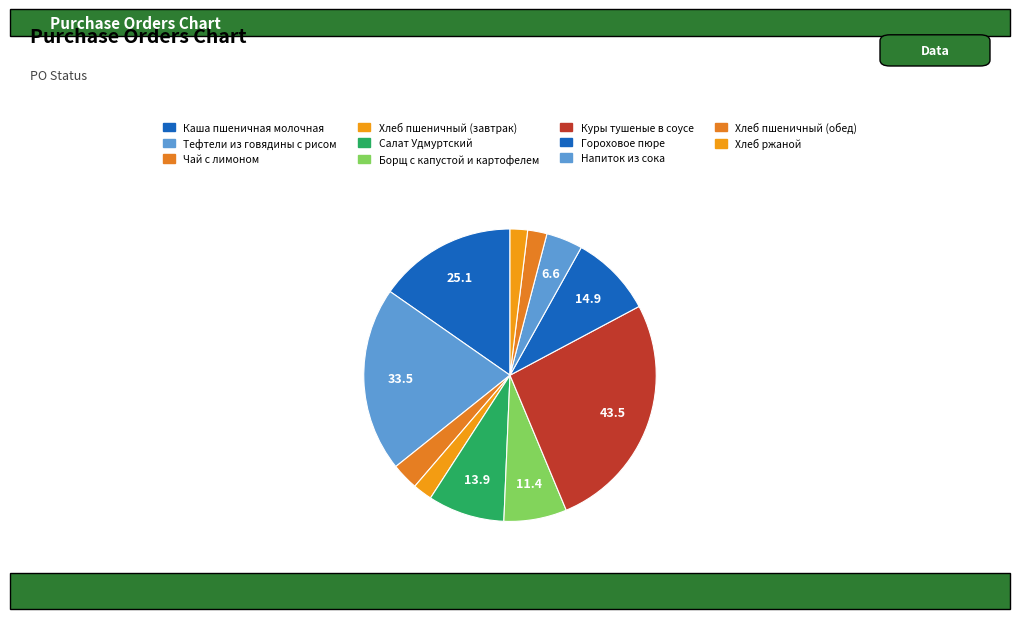

How many segments does this pie chart have?

11